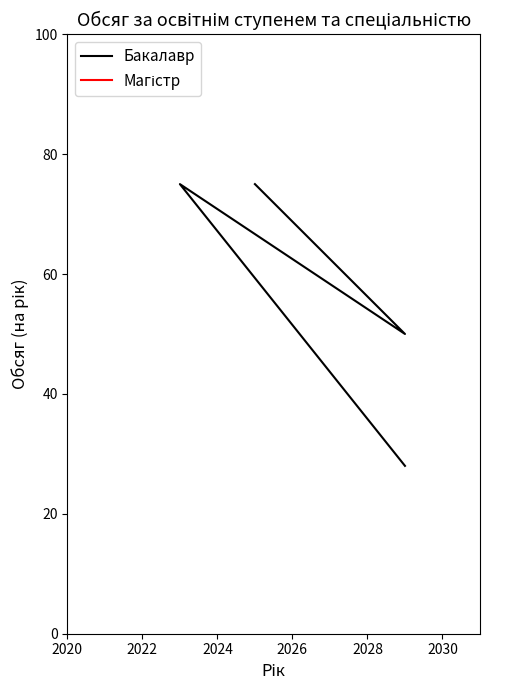

How many data points does each series have?

4